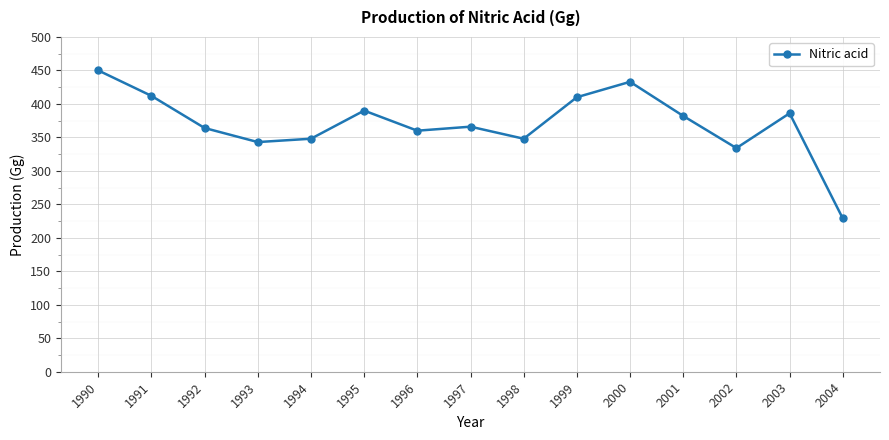

What is the value of the 10th point from the left?

410